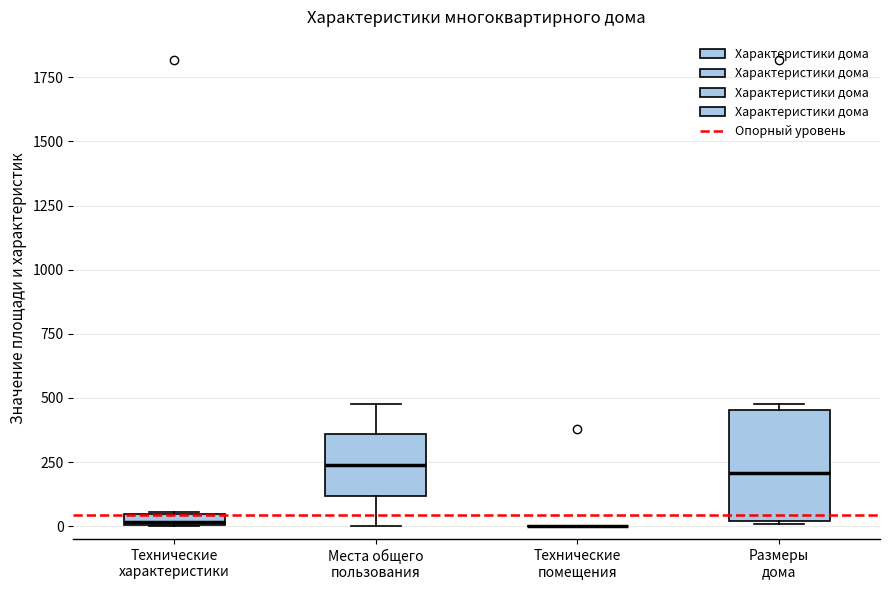

Where does the median line of the box for Размеры дома sit on the y-axis? The values are not printed on the chart, so give them approximately, as read against the axis.

200